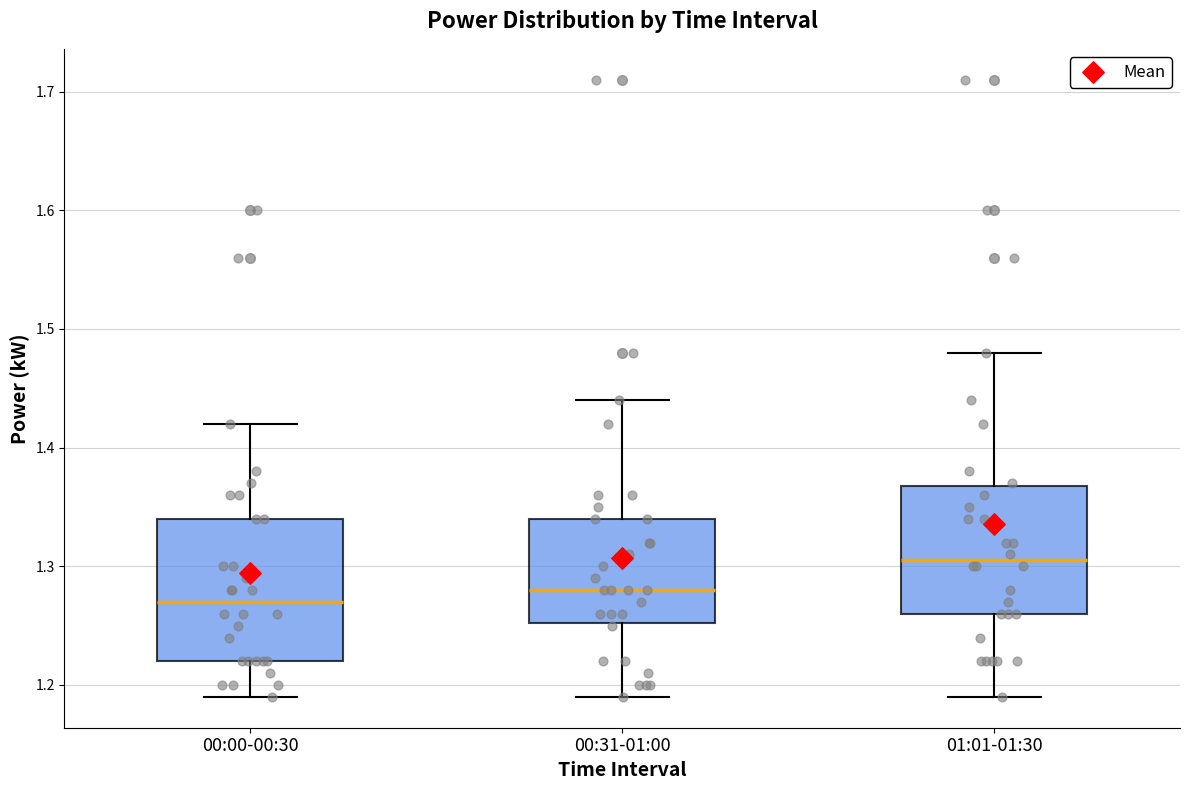

Which box's median line is the lowest?

00:00-00:30